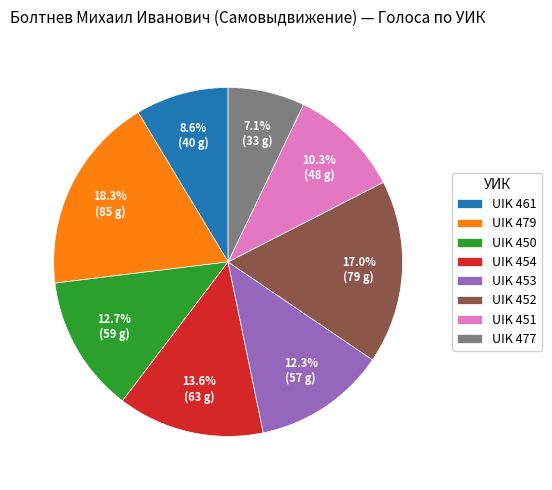

To the nearest percent, what portion does UIK 452 represent?

17%